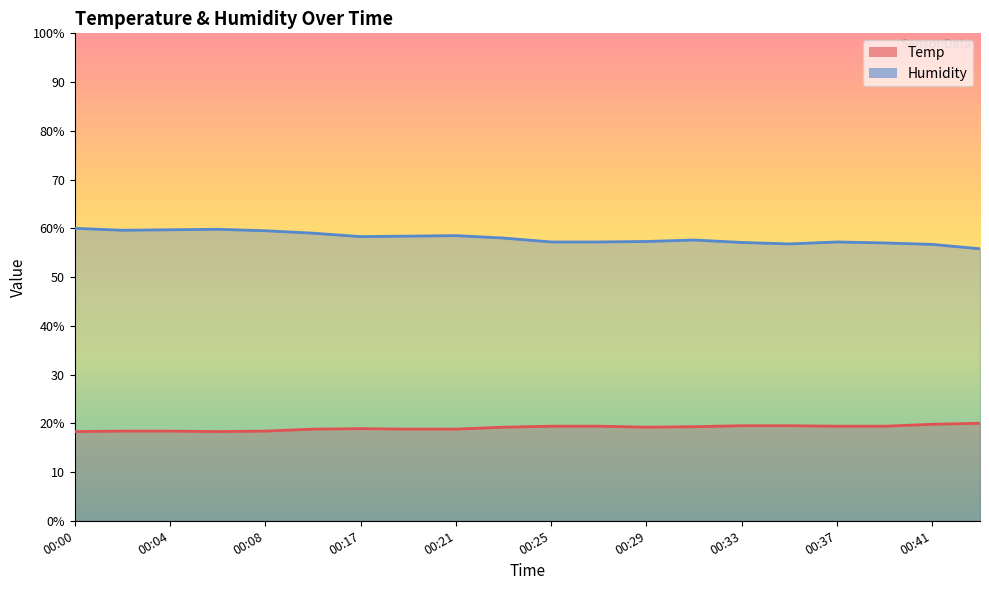

How many categories are shown in the chart?

20